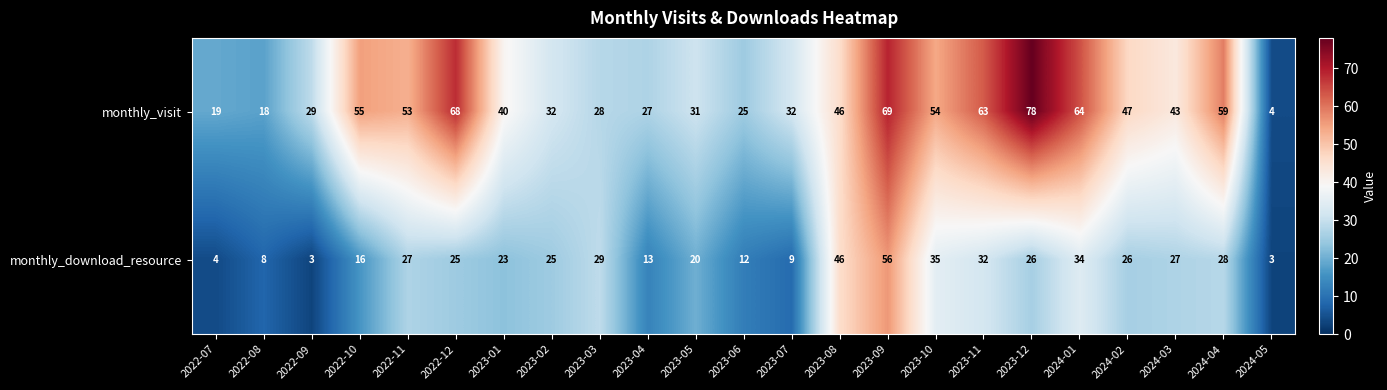

At 2024-05, list the series in order from smallest to largest.

monthly_download_resource, monthly_visit